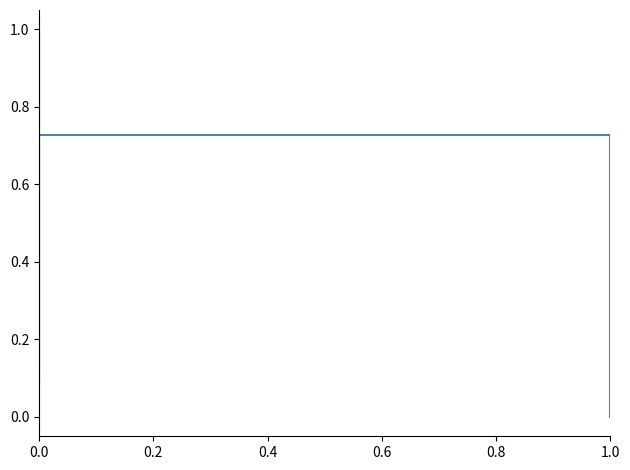

What is the sum of all values?

9.3